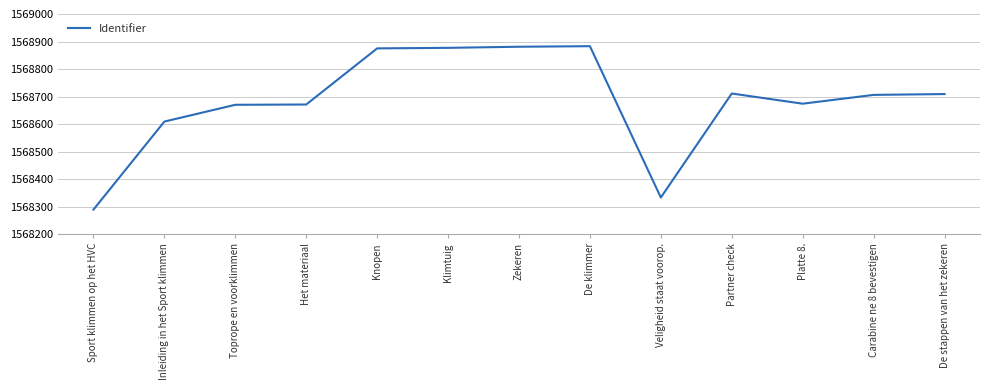

What is the difference between the maximum and minimum values?

594